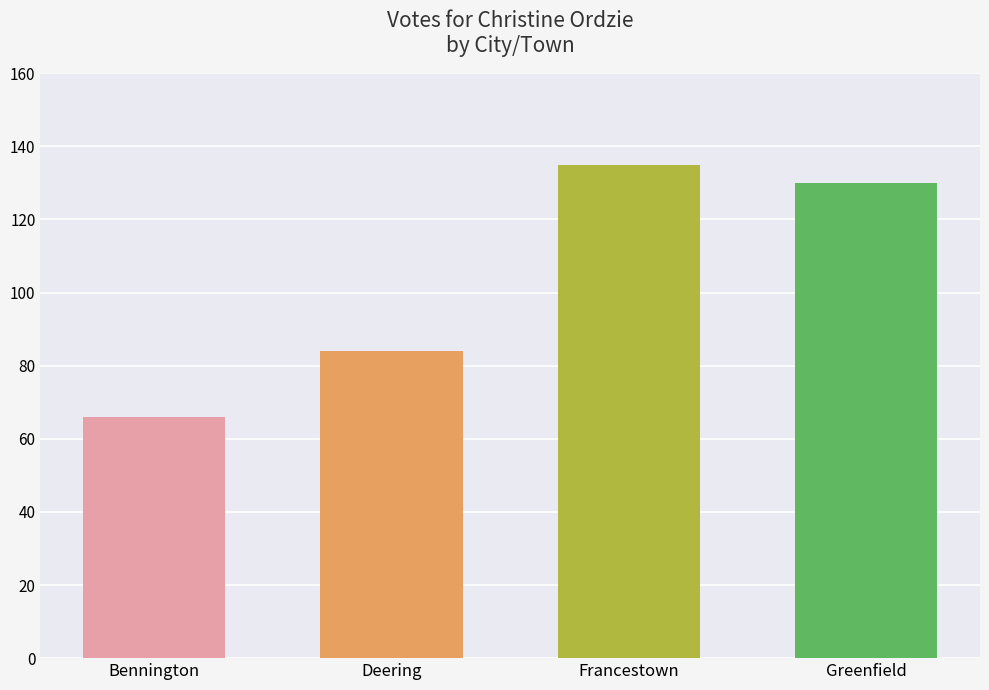

What is the label of the 1st bar from the left?

Bennington